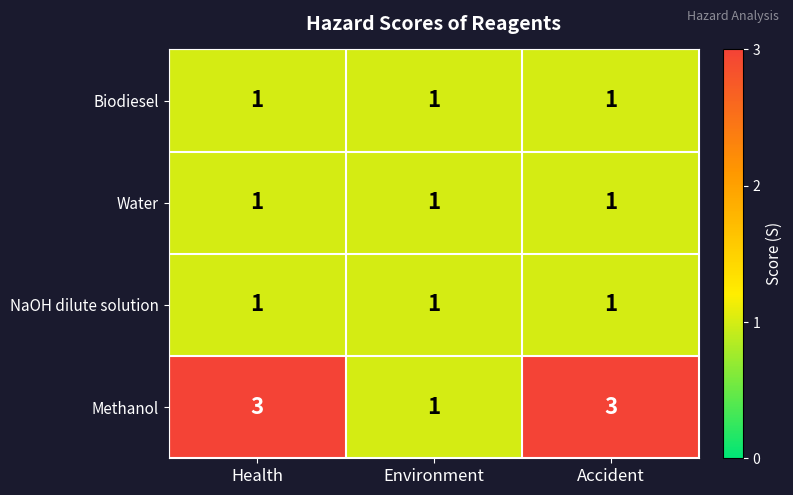

What is the sum of the Methanol values at Environment and Health?

4